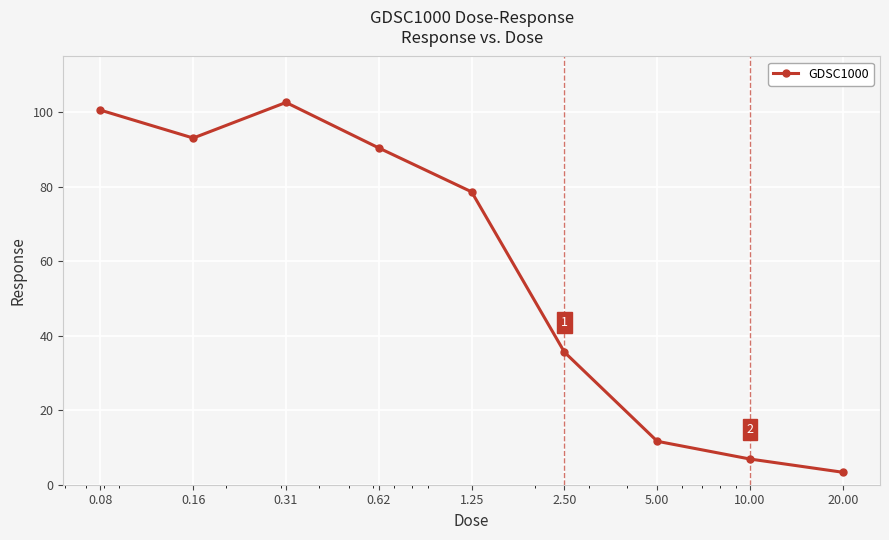

What is the greatest value displayed?

102.7